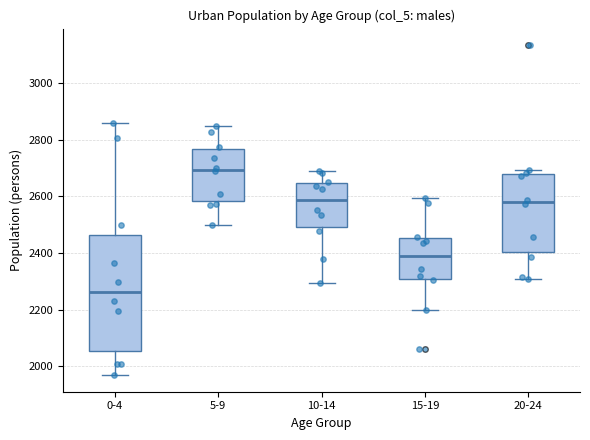

Reading left to right, transcribe this box plot: for each box, give where its median line is, the range the box spans, and where its two whiskers end, as read against the y-axis. The values are not printed on the chart, so give them approximately, as read against the axis.

0-4: median 2260, box 2060 to 2460, whiskers 1960 to 2860
5-9: median 2700, box 2580 to 2760, whiskers 2500 to 2840
10-14: median 2580, box 2500 to 2640, whiskers 2300 to 2680
15-19: median 2380, box 2300 to 2460, whiskers 2200 to 2600
20-24: median 2580, box 2400 to 2680, whiskers 2300 to 2700